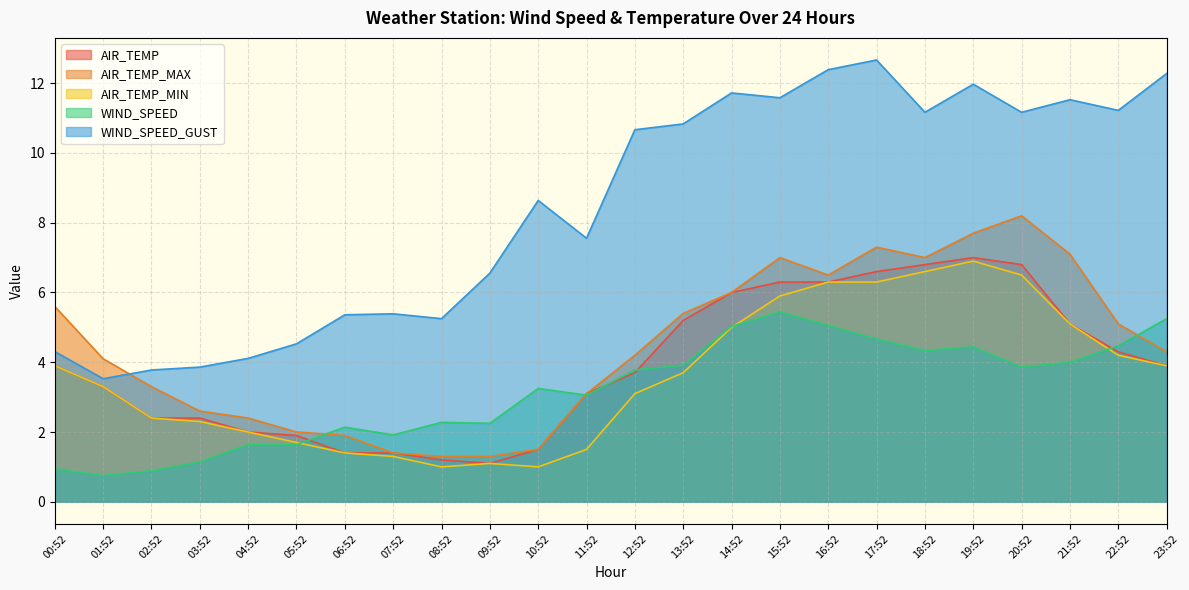

What is the difference between the WIND_SPEED_GUST values at 07:52 and 05:52?

0.9